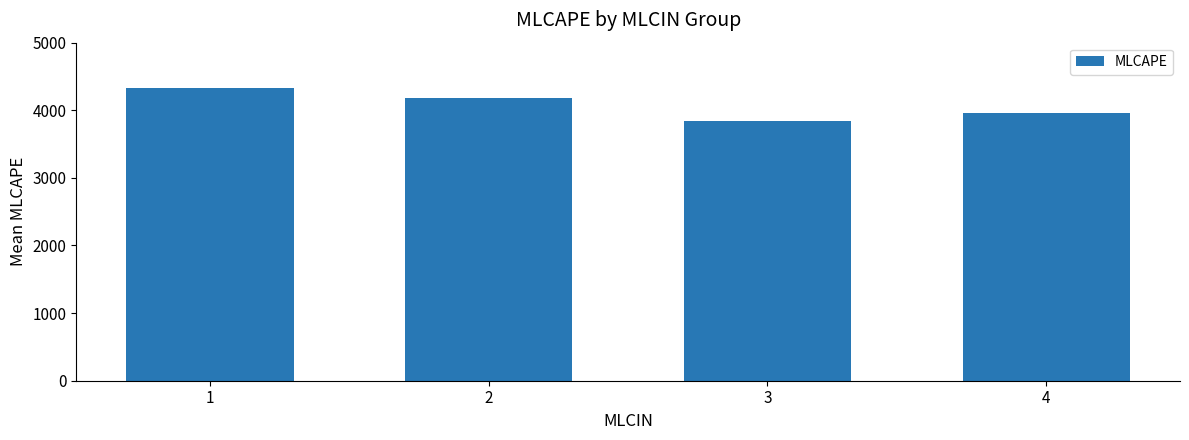

What is the difference between the maximum and second lowest values?

361.3